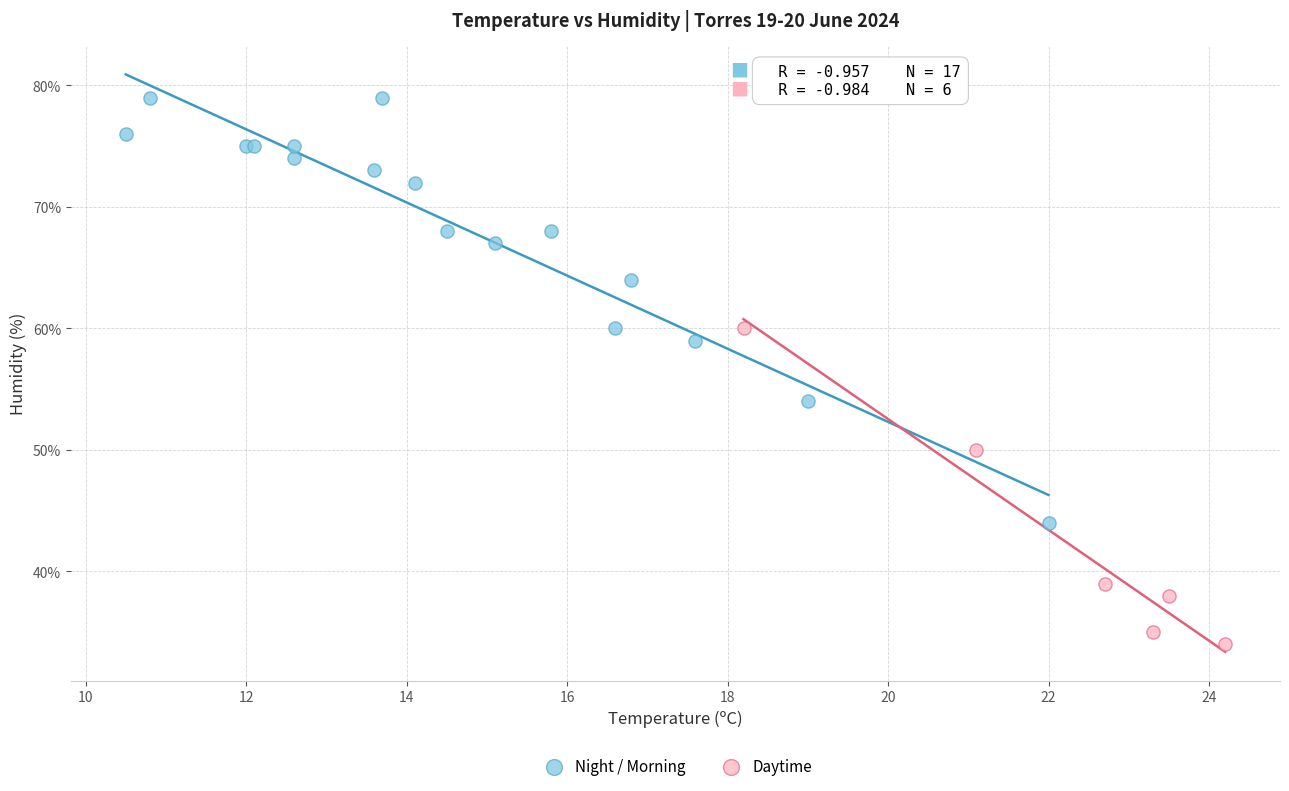

What are all the series names shown in the legend?

Night / Morning, Daytime